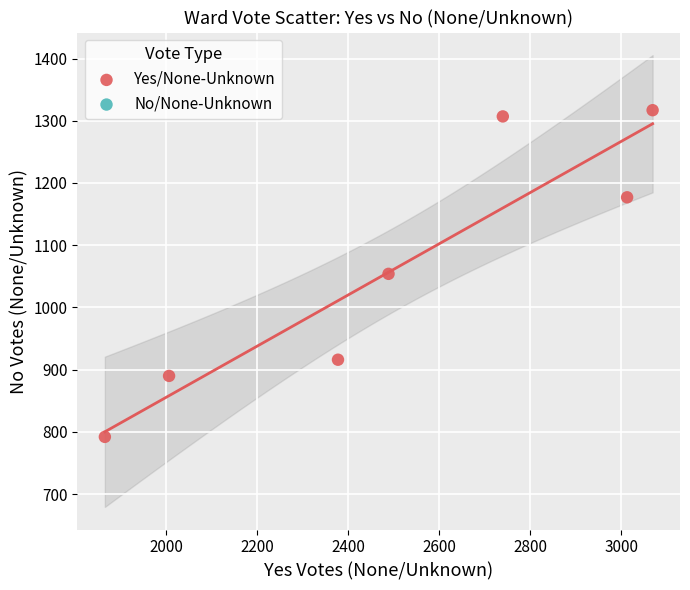

What is the range of Y values (max minus min)?

525